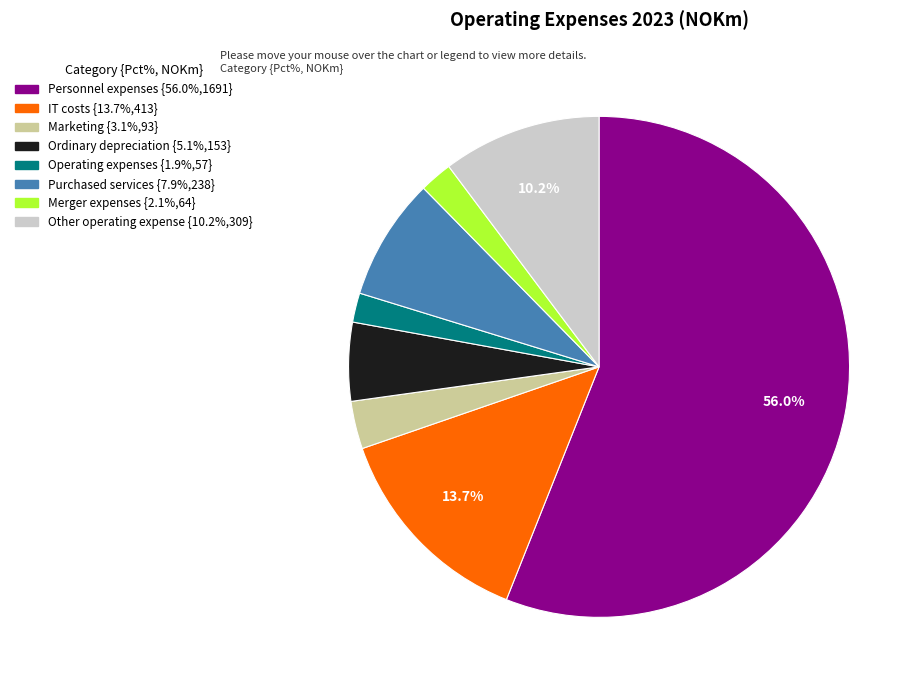

Does any single category account for the majority?

Yes